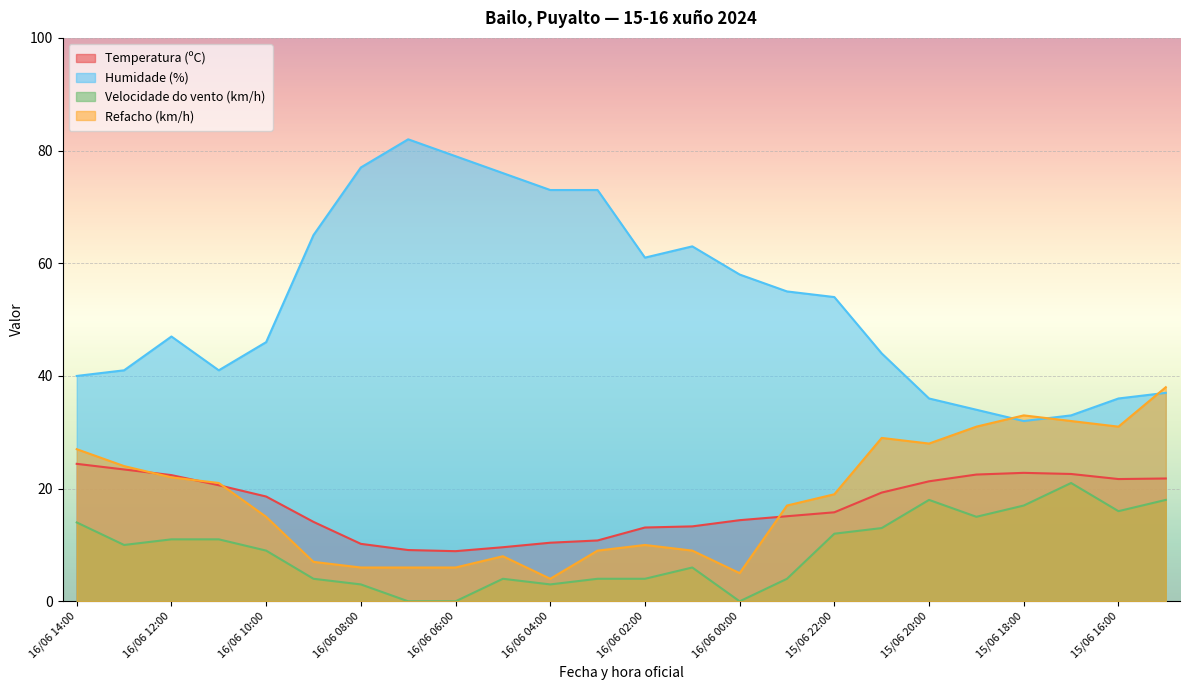

True or false: Velocidade do vento (km/h) and Humidade (%) intersect in this chart.

False